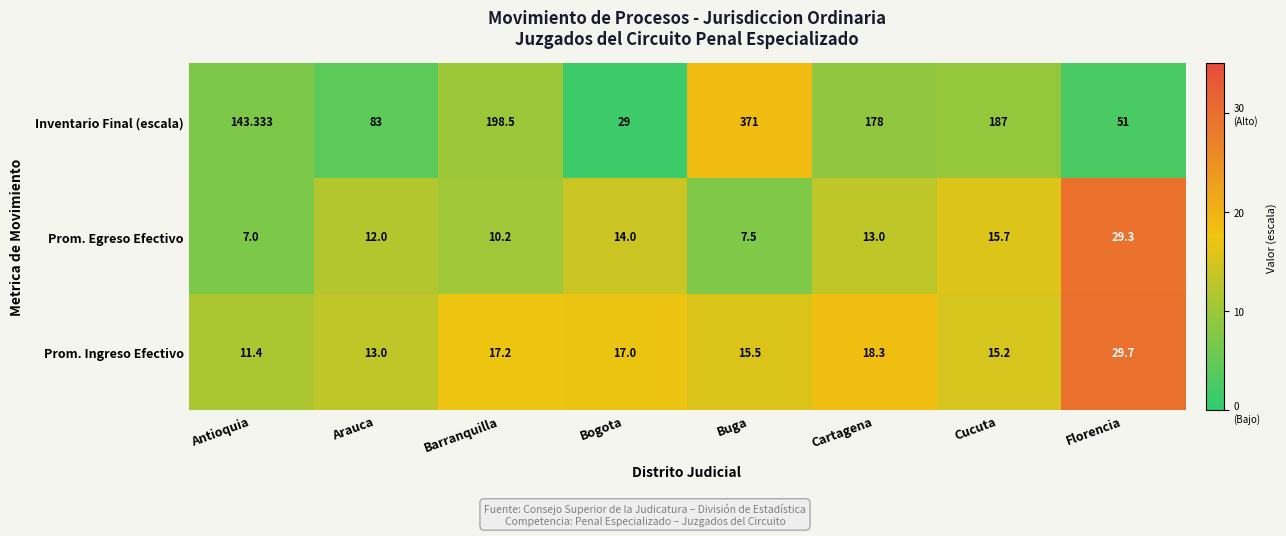

At how many categories does at least one series exceed 15?

8